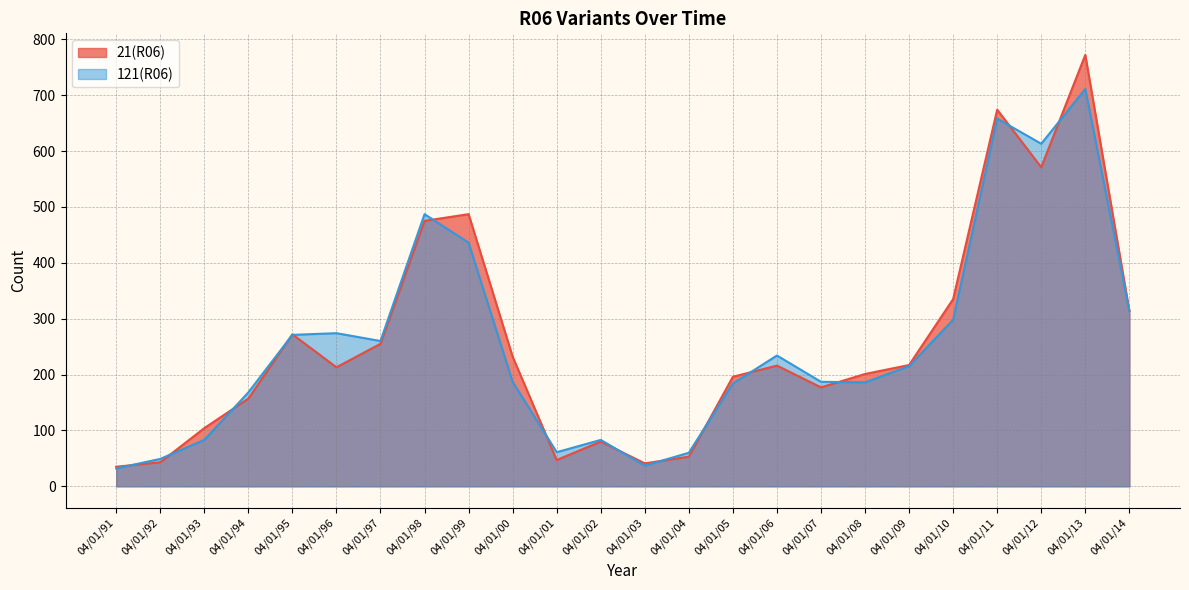

Is it true that 121(R06) equals 260 at 04/01/97?

True